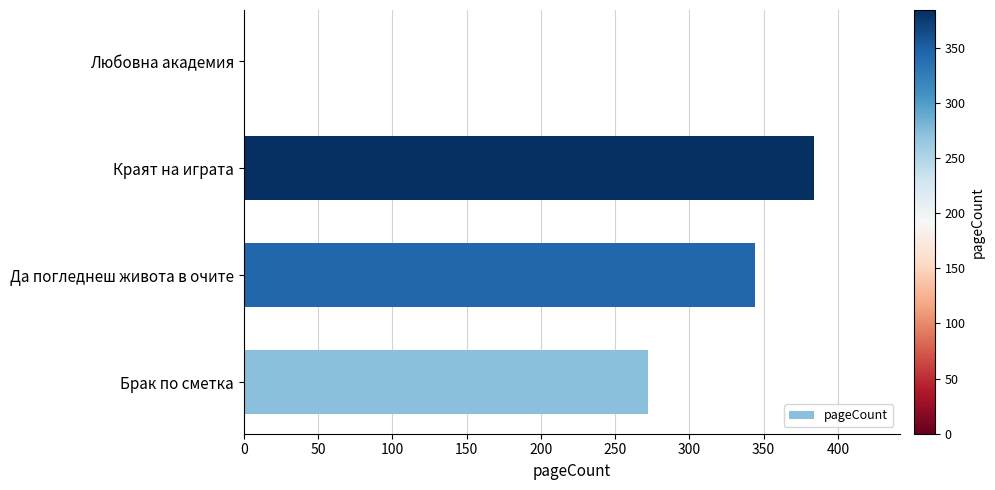

What is the ratio of the value at Краят на играта to the value at Да погледнеш живота в очите?

1.1